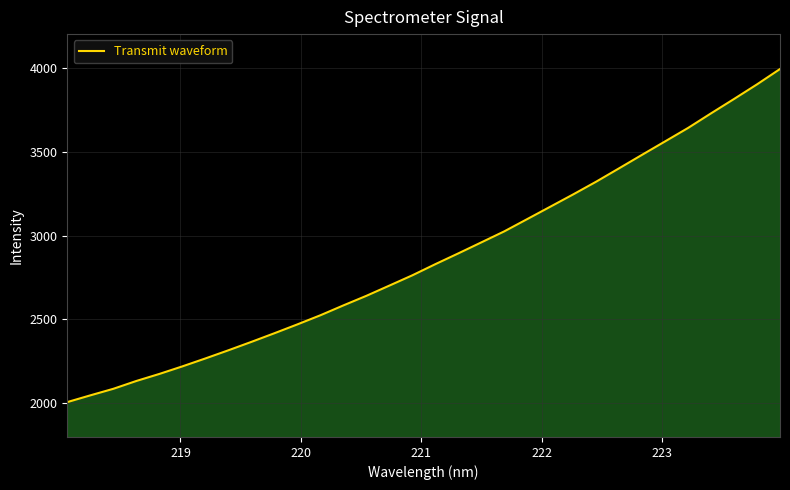

What is the greatest value displayed?

3992.1